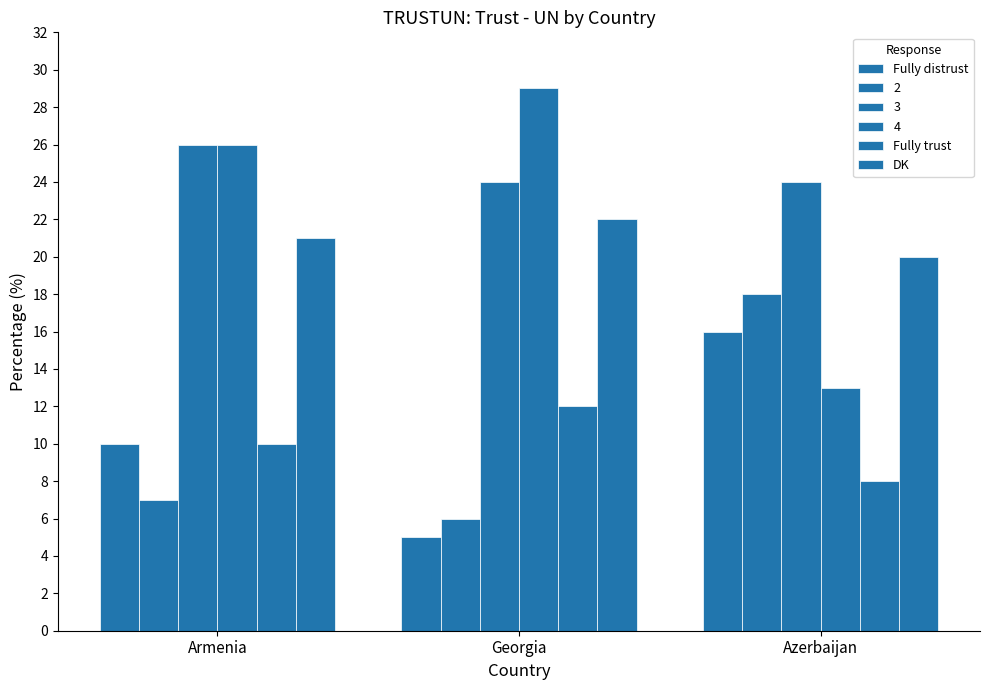

Count the number of categories in the chart.

3